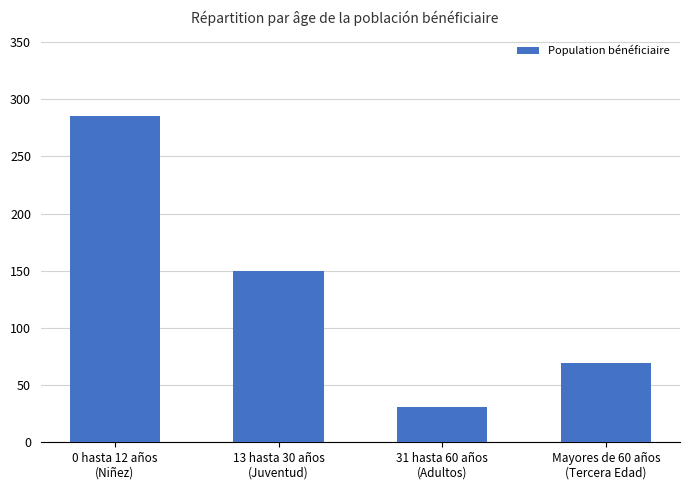

Rank the categories by value from lowest to highest.

31 hasta 60 años
(Adultos), Mayores de 60 años
(Tercera Edad), 13 hasta 30 años
(Juventud), 0 hasta 12 años
(Niñez)